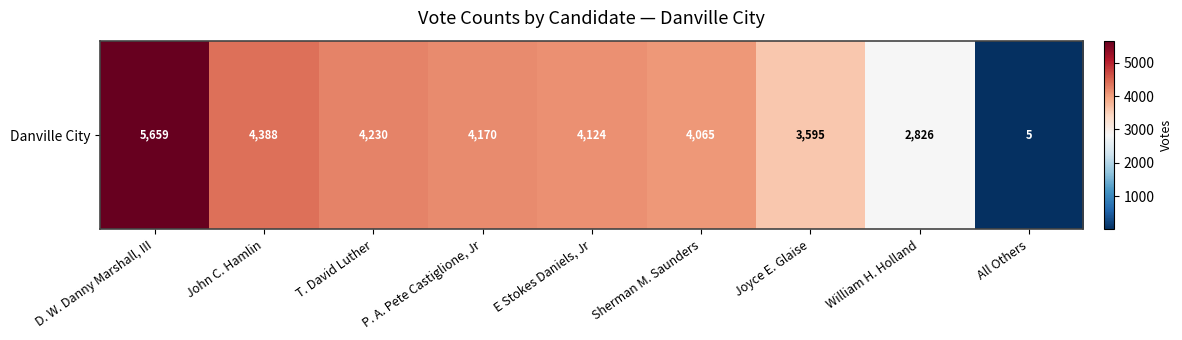

What is the difference between the values at Joyce E. Glaise and William H. Holland?

769